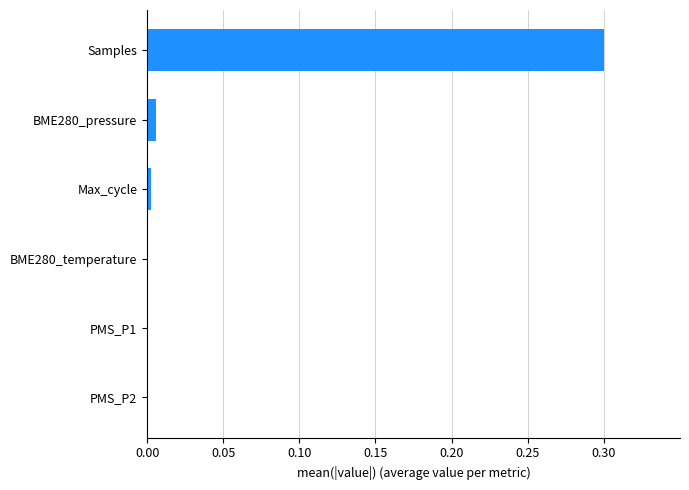

Read the value at Samples.

0.3